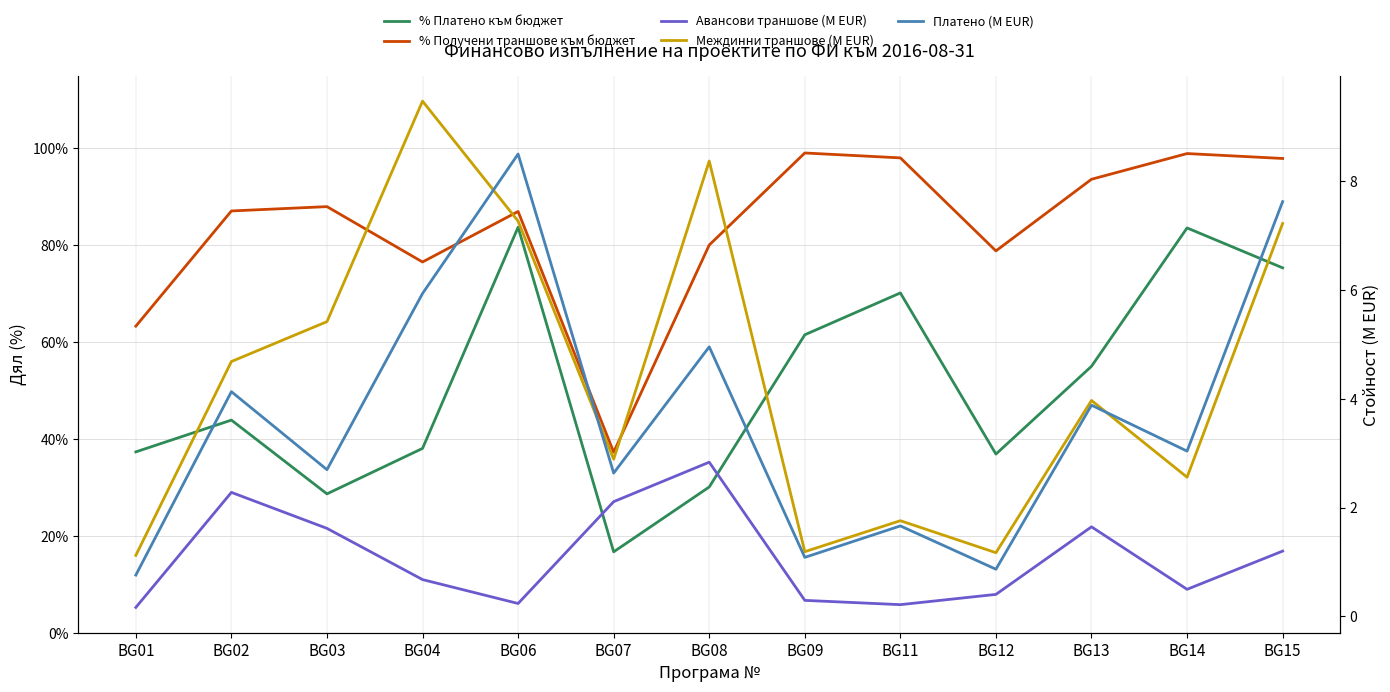

What is the total value across all series at BG03?

10.9